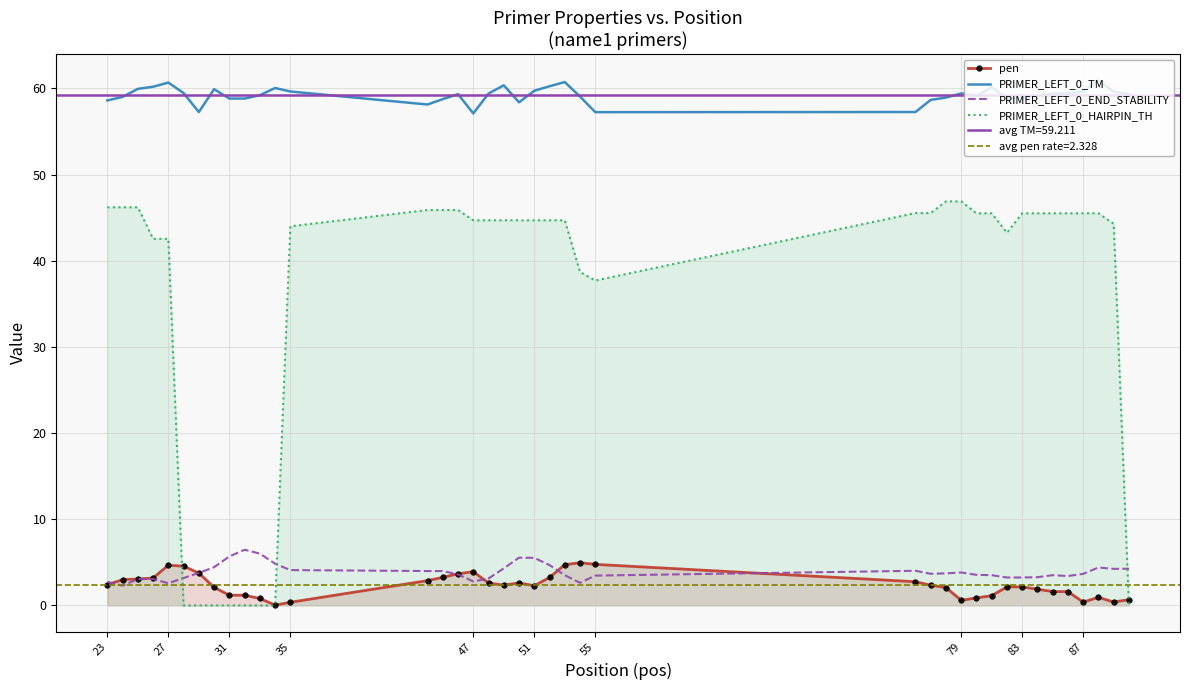

How many data points in PRIMER_LEFT_0_END_STABILITY are above 3?

35